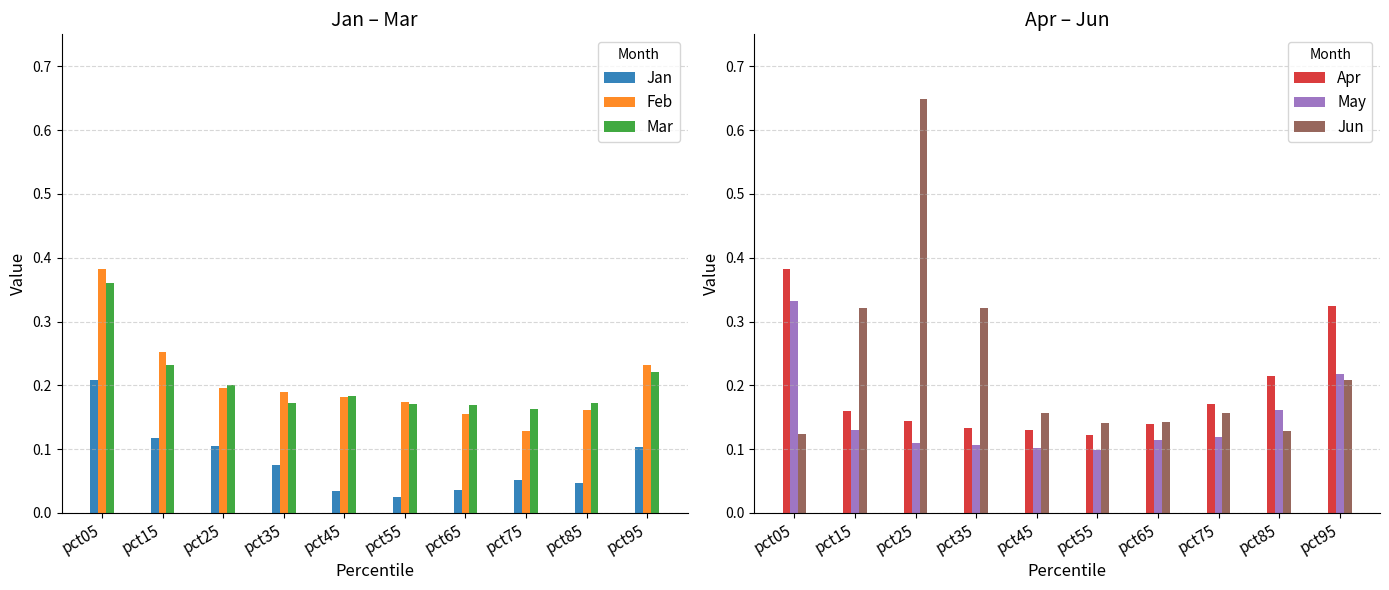

Which category has the highest value in the Mar series?

pct05